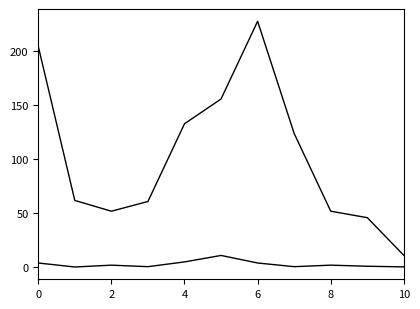

The Калорийность series shows 11.0 at 10. True or false?

True